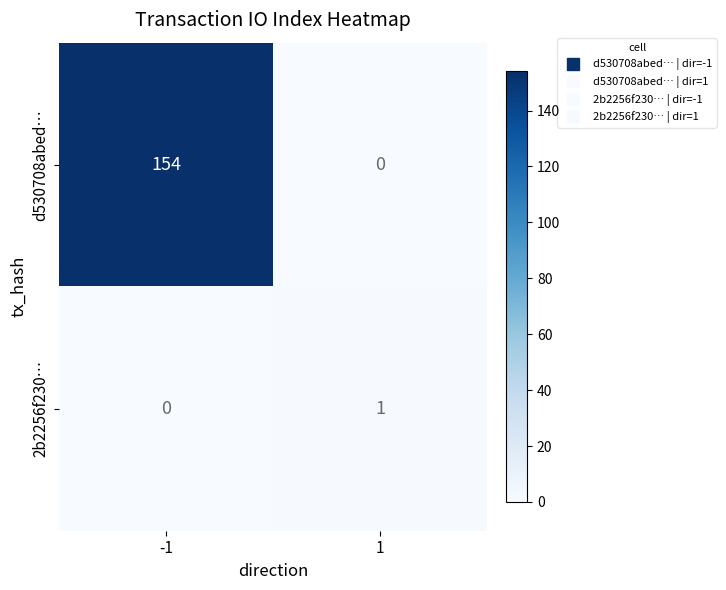

At which category is the sum across all series the highest?

-1